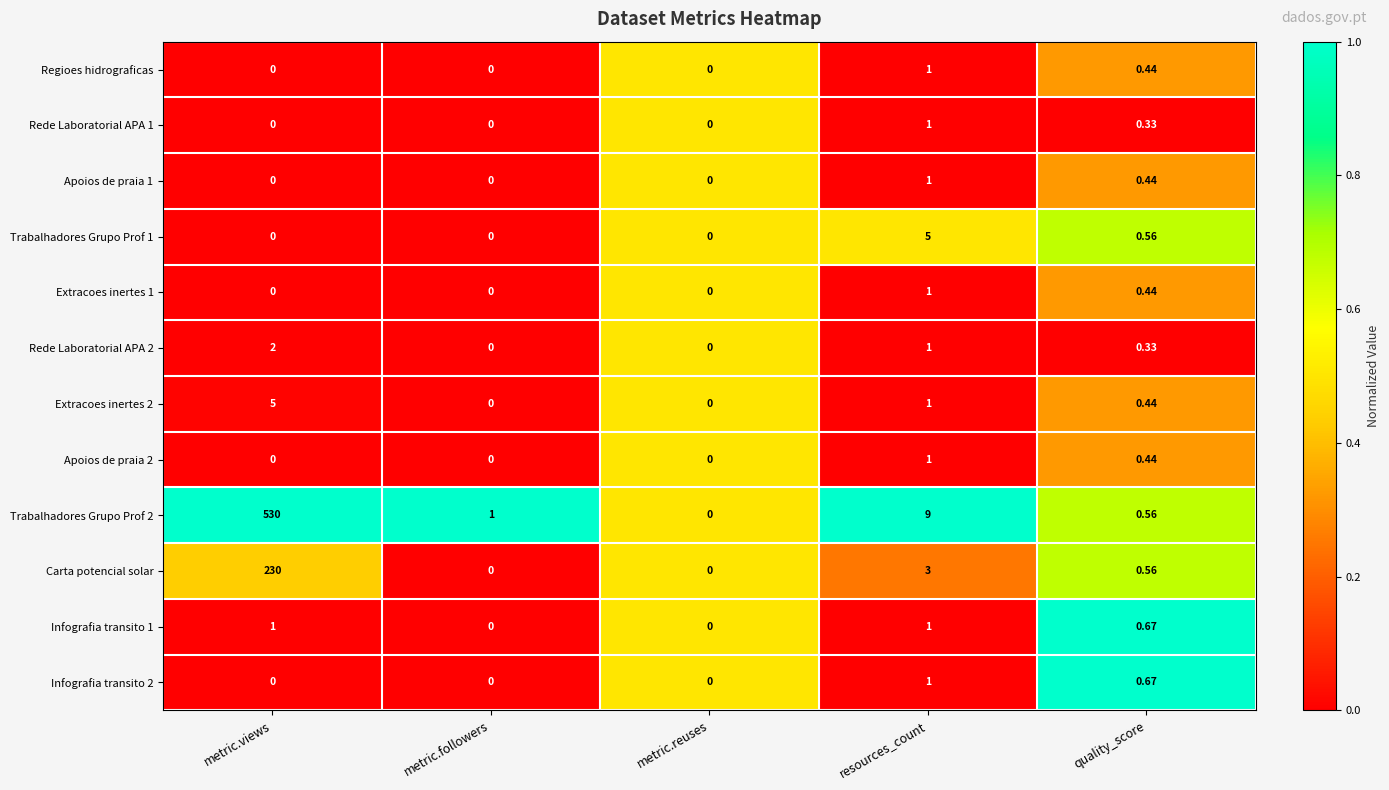

At which label is Extracoes inertes 2 closest to 2?

resources_count